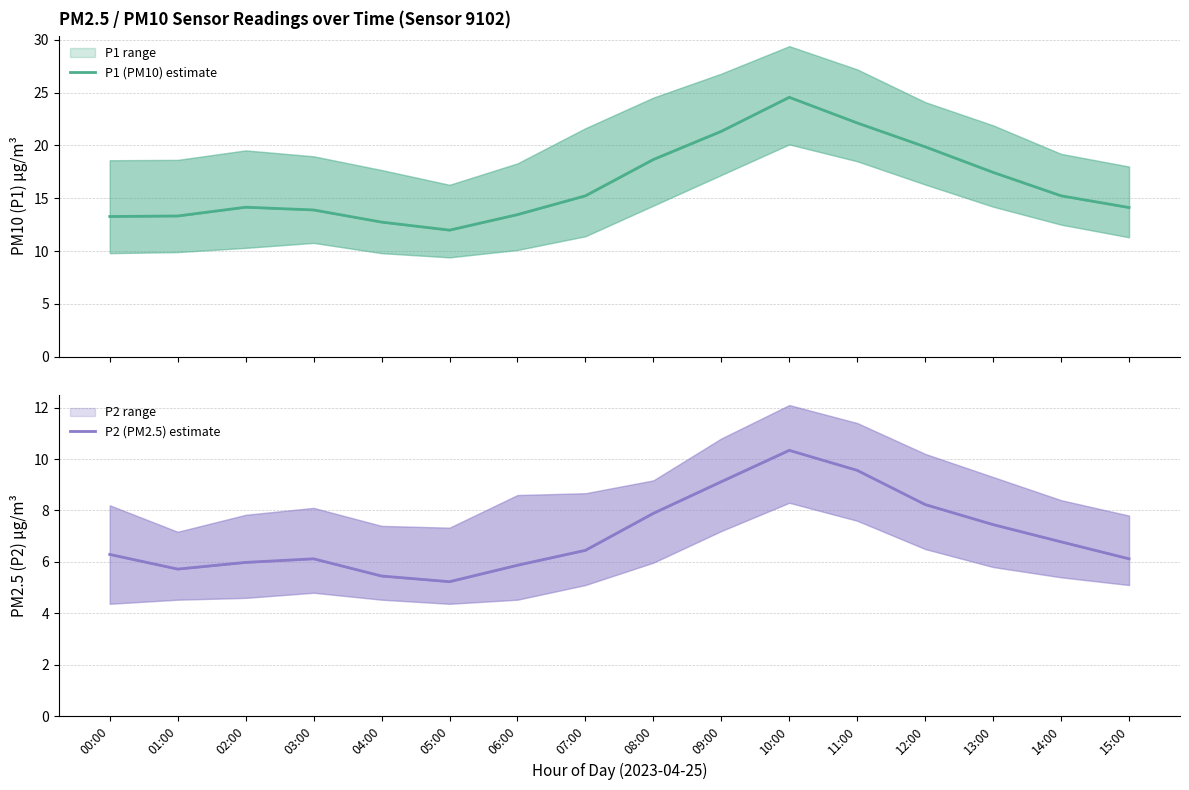

Where is the first local maximum for P2 (PM2.5) estimate?

03:00